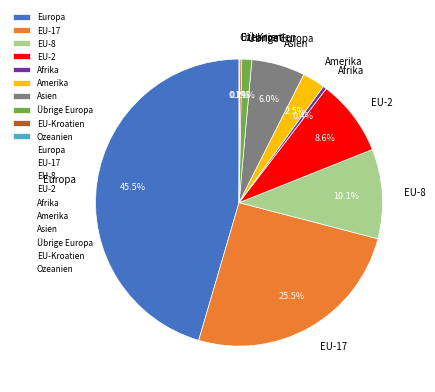

Which category has the biggest portion of the pie?

Europa